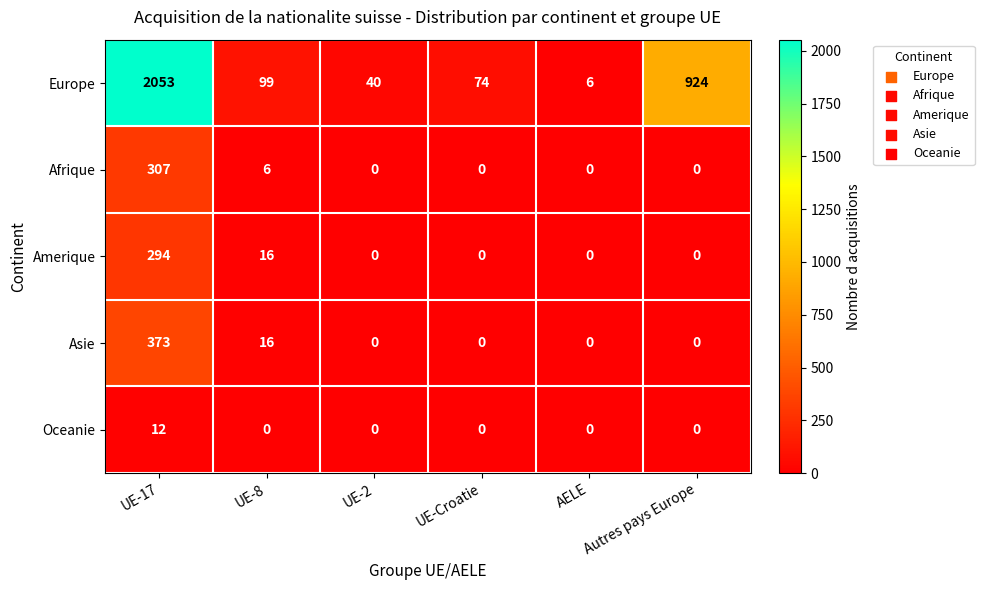

Read the Europe value at Autres pays Europe, to the nearest 50.

900